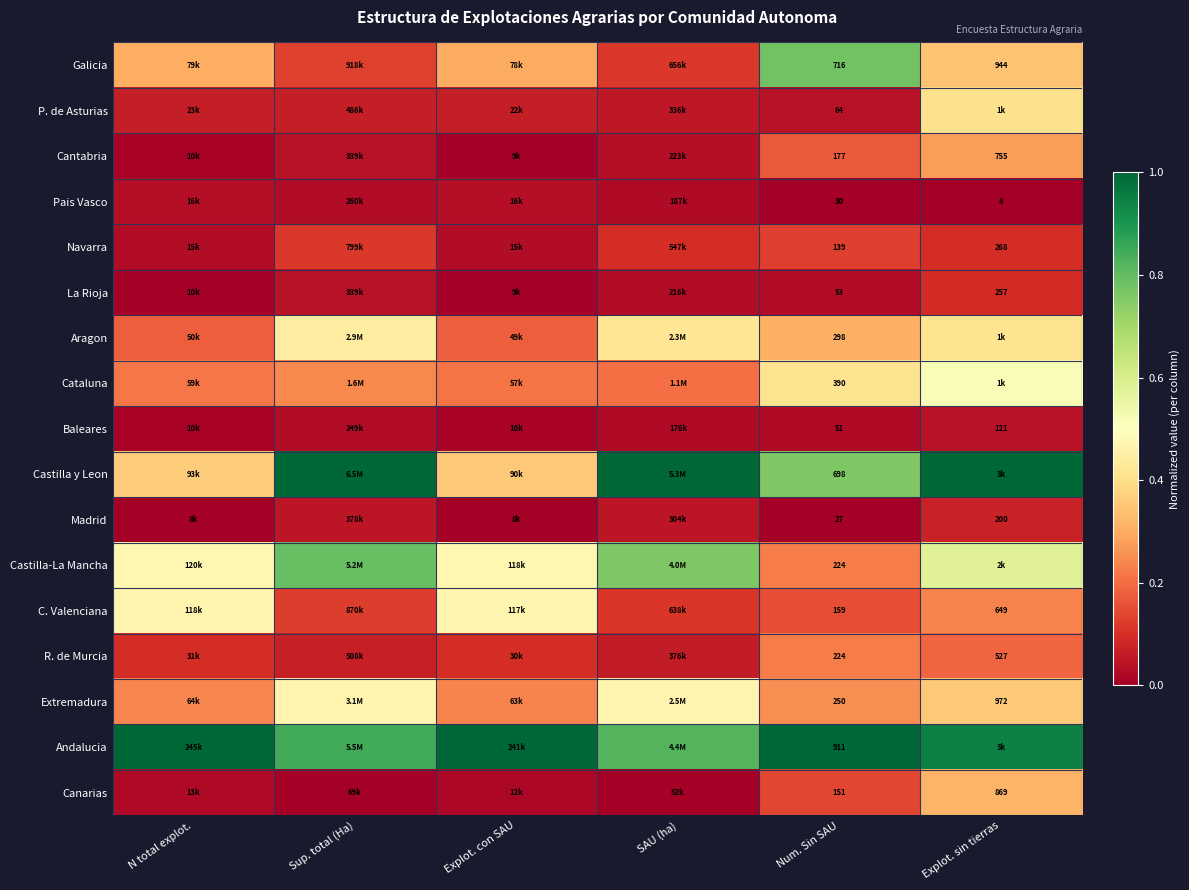

Is the value of Baleares at Num. Sin SAU greater than the value of Navarra at Explot. sin tierras?

No